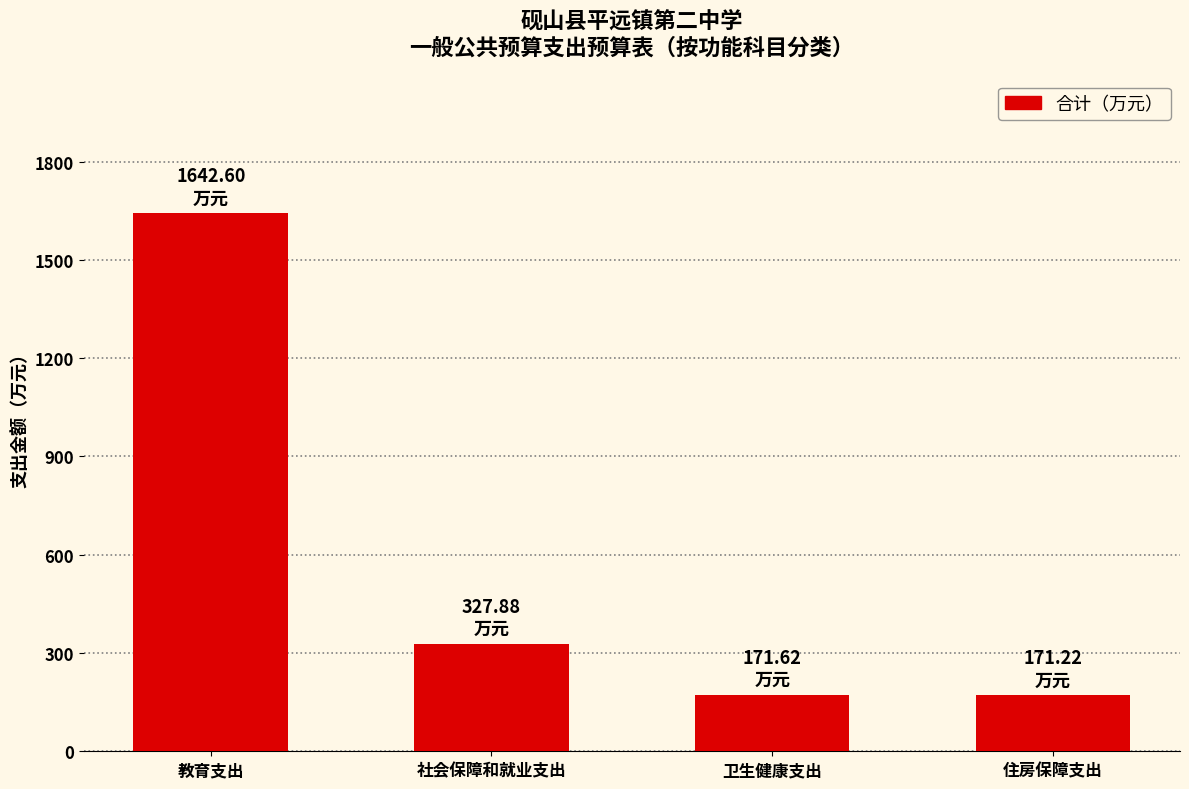

Which label corresponds to the largest value in the chart?

教育支出